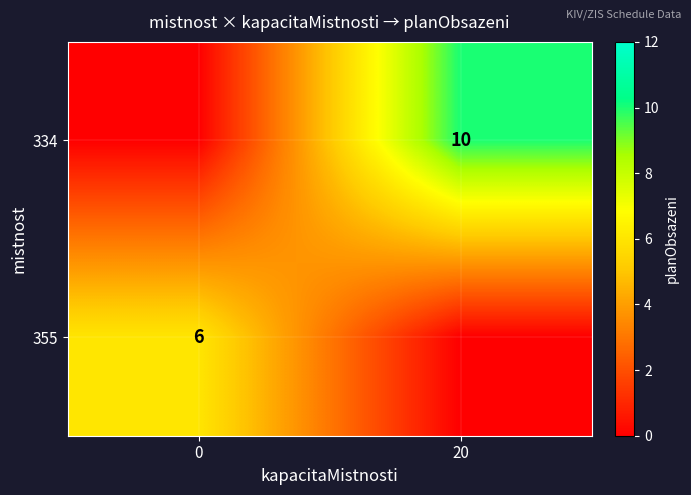

The value of 334 at 20 is 10. True or false?

True